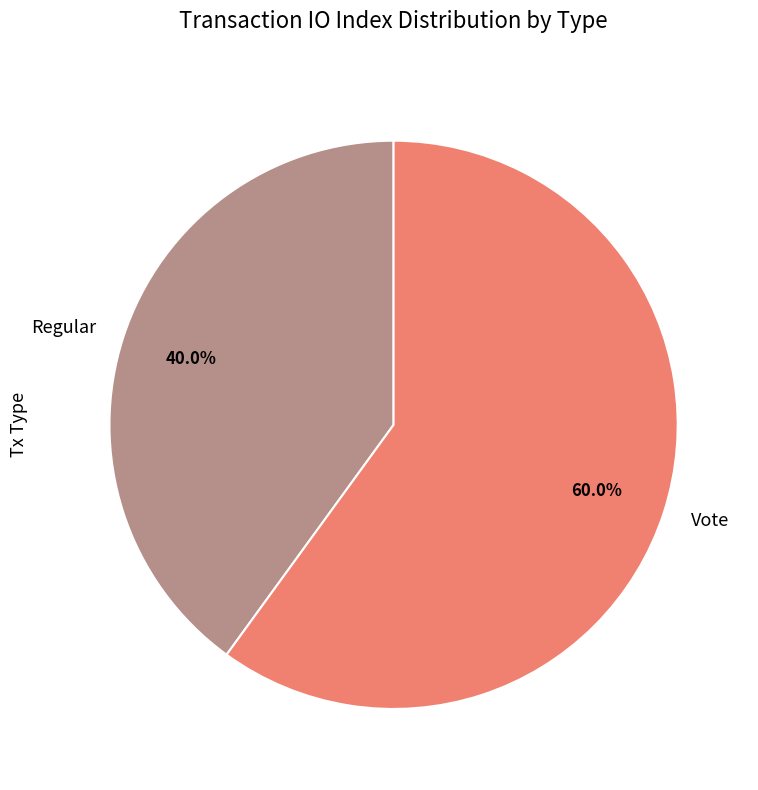

Is there any slice that represents more than half of the pie?

Yes